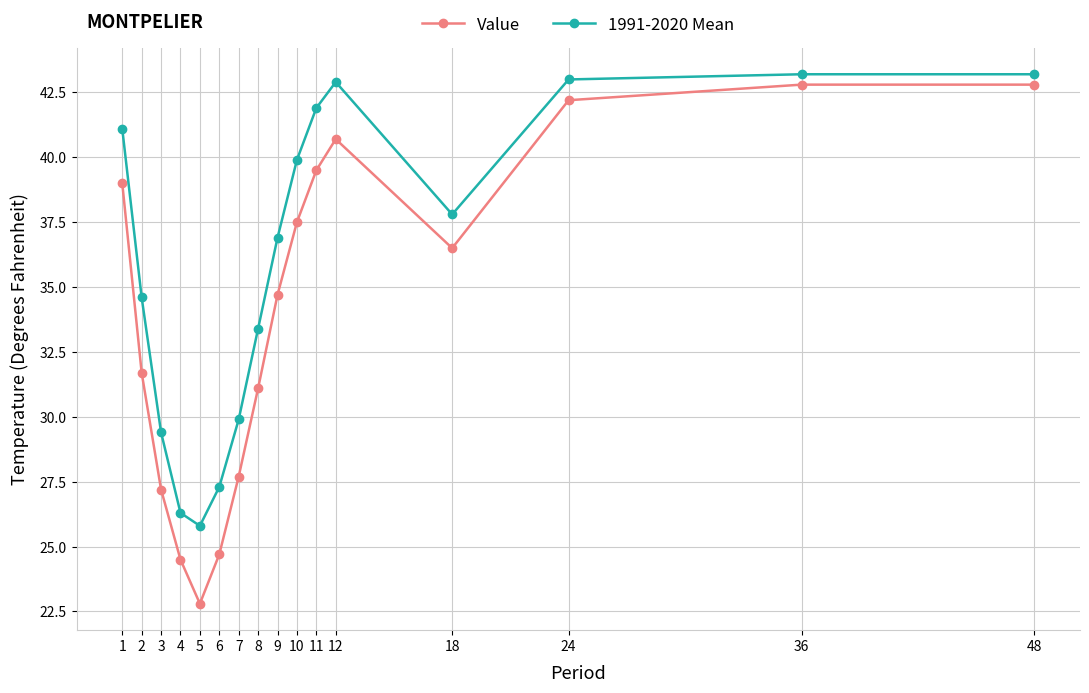

True or false: Value and 1991-2020 Mean intersect in this chart.

False